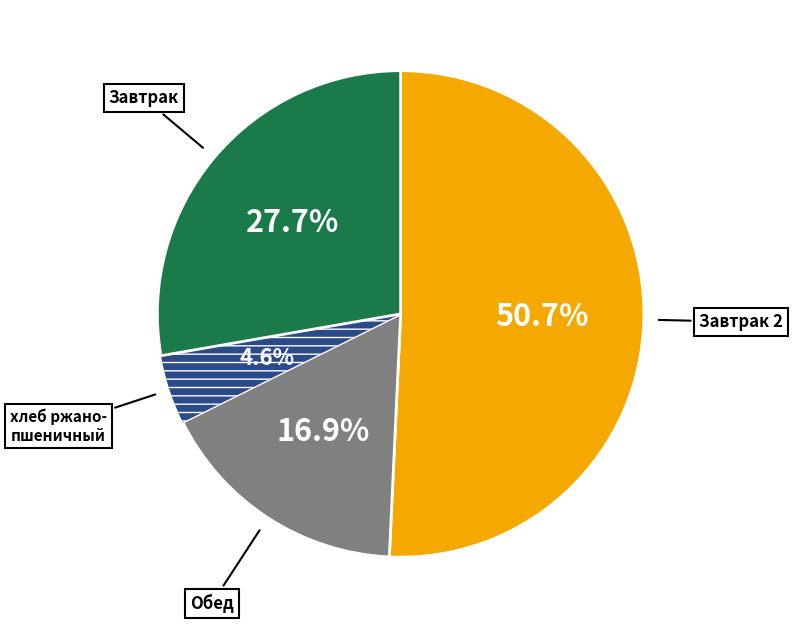

Does any single category account for the majority?

Yes